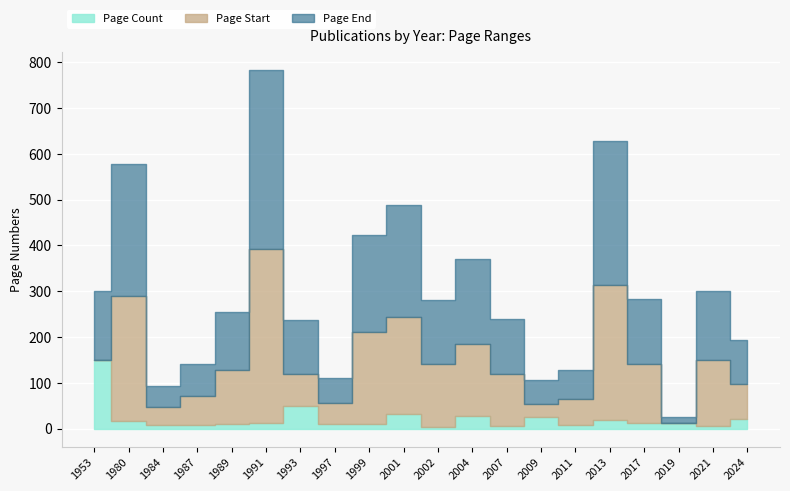

Reading left to right, extract all data points from this chart.

Page Start: 1953=1	1980=273	1984=38	1987=62	1989=117	1991=379	1993=69	1997=44	1999=201	2001=211	2002=137	2004=157	2007=115	2009=28	2011=55	2013=295	2017=129	2019=1	2021=145	2024=76
Page End: 1953=150	1980=289	1984=47	1987=71	1989=127	1991=392	1993=119	1997=55	1999=211	2001=244	2002=141	2004=185	2007=120	2009=53	2011=64	2013=314	2017=142	2019=13	2021=150	2024=97
Page Count: 1953=149	1980=16	1984=9	1987=9	1989=10	1991=13	1993=50	1997=11	1999=10	2001=33	2002=4	2004=28	2007=5	2009=25	2011=9	2013=19	2017=13	2019=12	2021=5	2024=21